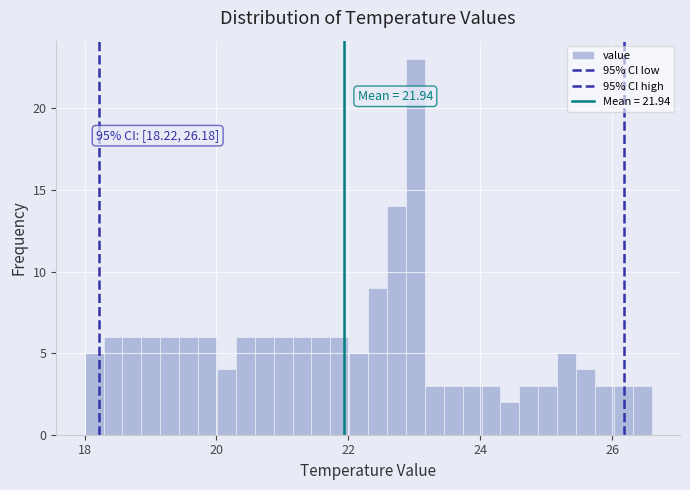

Around what value on the x-axis is the tallest bar? Give the approximate position of its centre, as read against the axis.

23.0